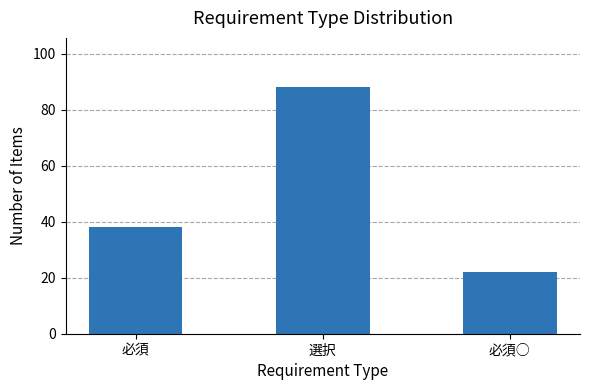

Reading left to right, what are all the values shown in this chart?

必須=38	選択=88	必須○=22